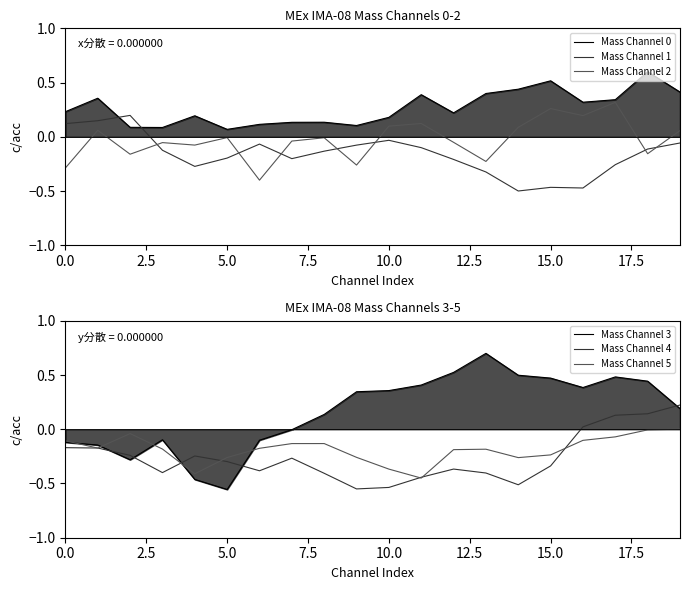

At which label is Mass Channel 1 closest to 0?

10